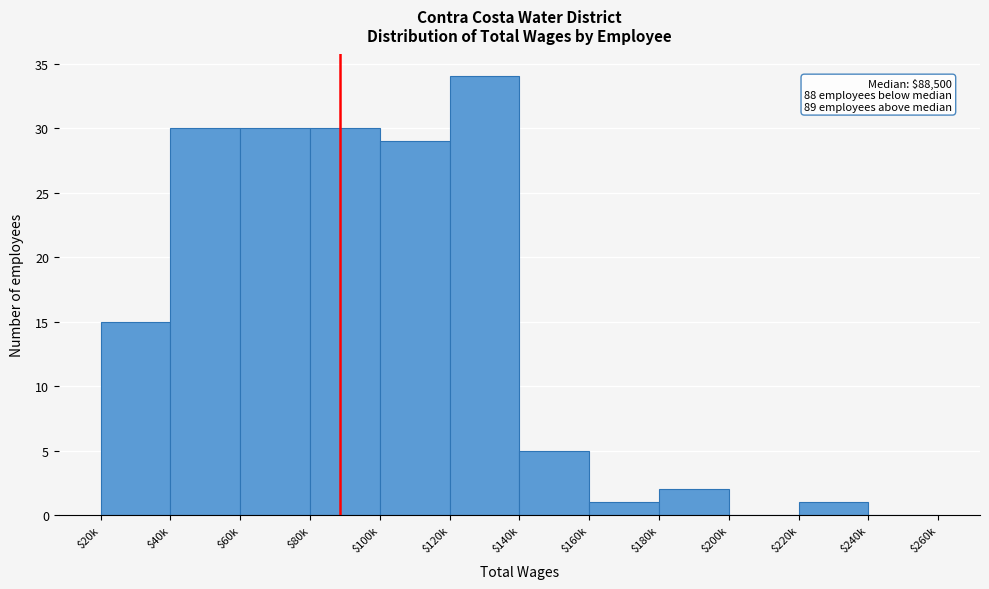

What is the sum of all values?

177